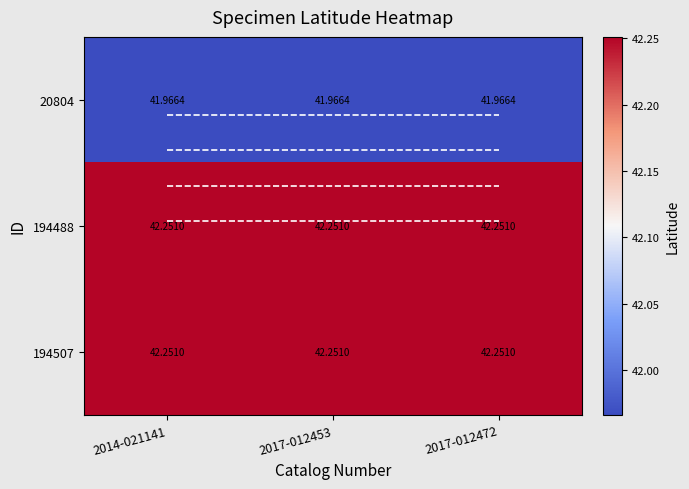

How many series are shown in this chart?

3